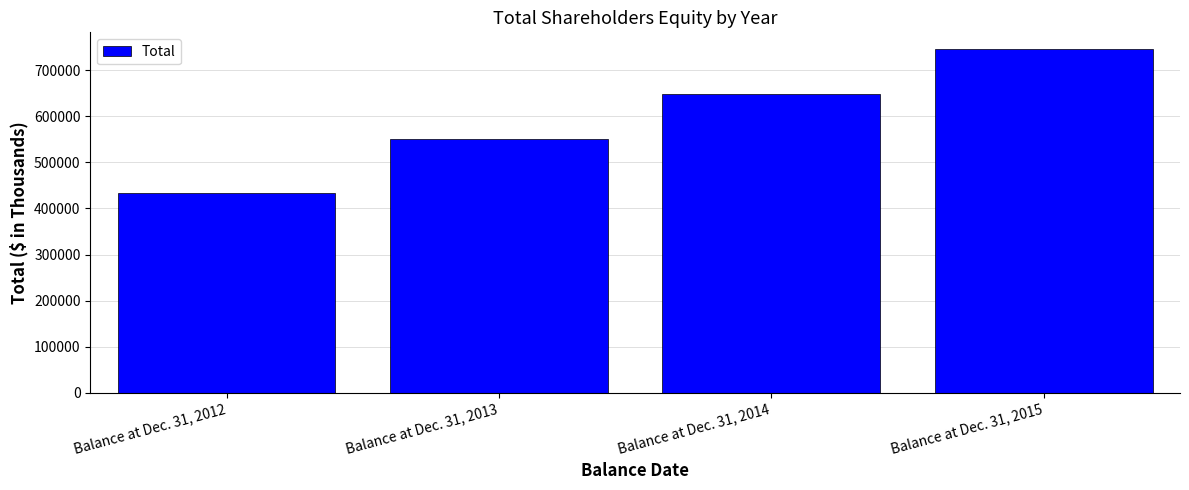

The value at Balance at Dec. 31, 2013 is 550457. True or false?

True